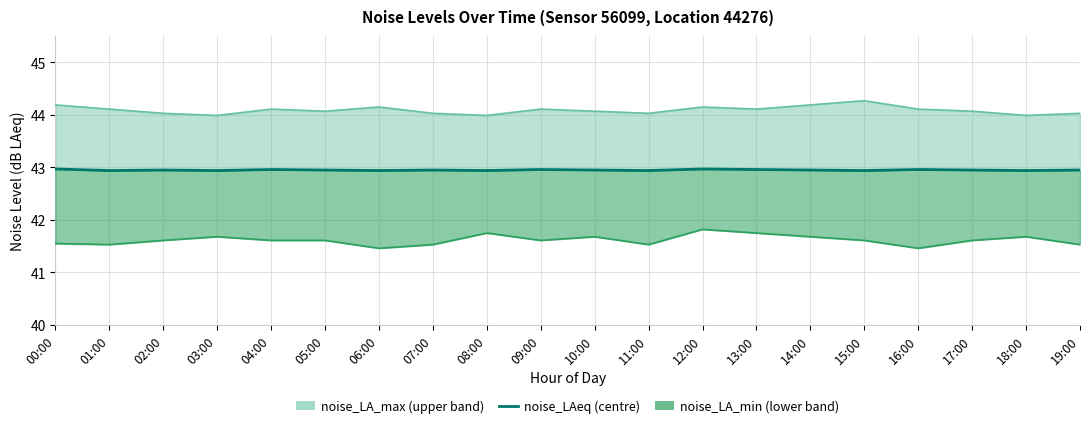

Reading left to right, list all the values displayed in this chart.

43.0	42.9	43.0	42.9	43.0	43.0	42.9	43.0	42.9	43.0	43.0	42.9	43.0	43.0	43.0	42.9	43.0	43.0	42.9	43.0